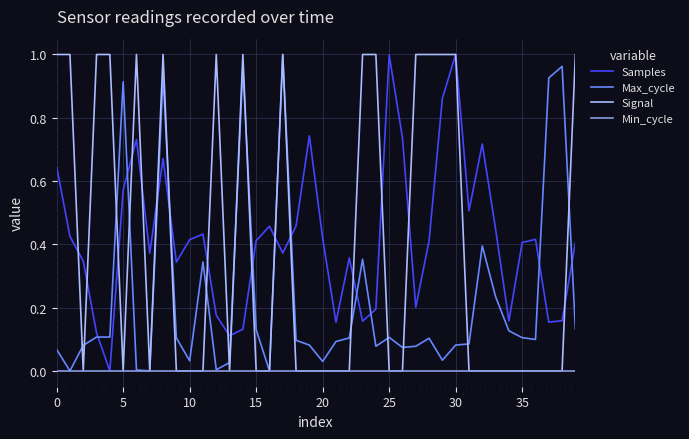

True or false: Samples and Max_cycle cross at least once.

True